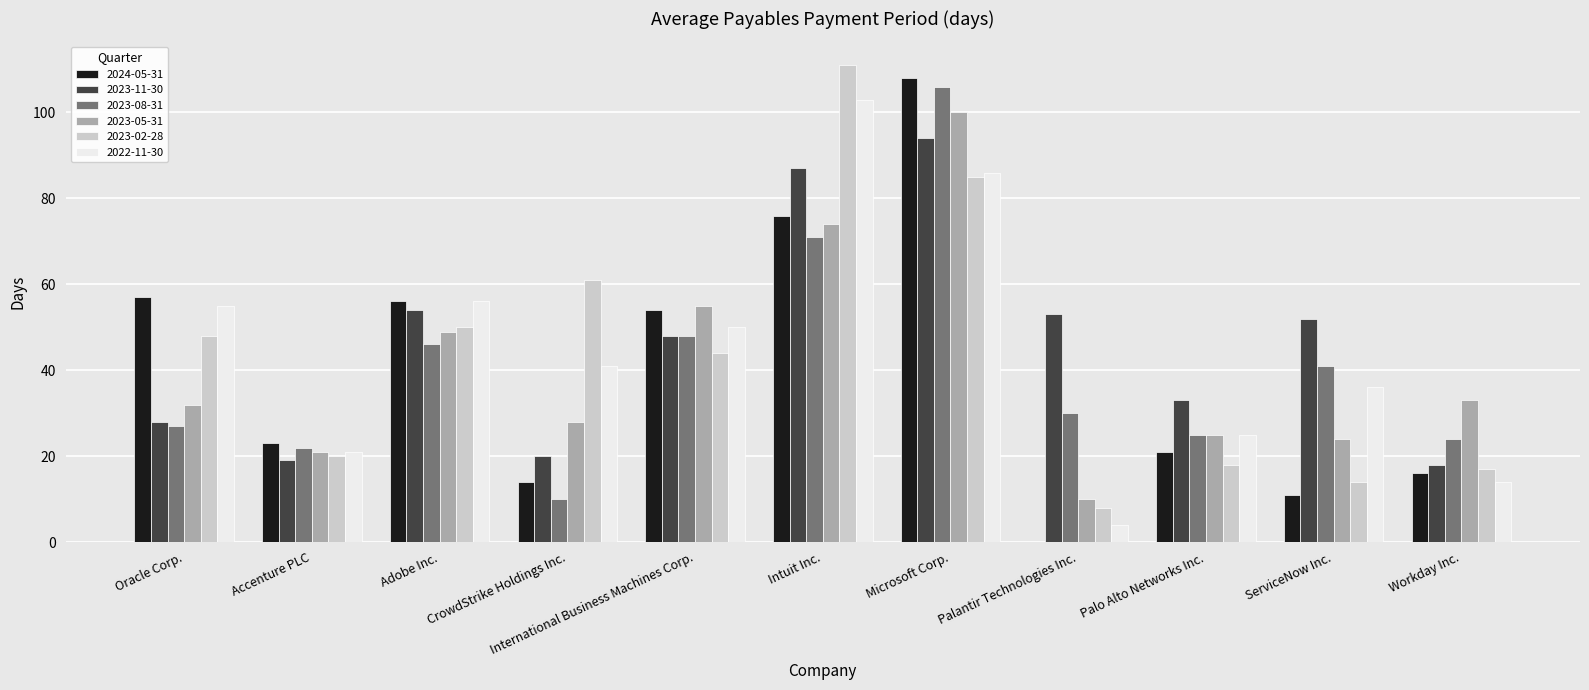

Is it true that 2024-05-31 equals 0 at Palantir Technologies Inc.?

True